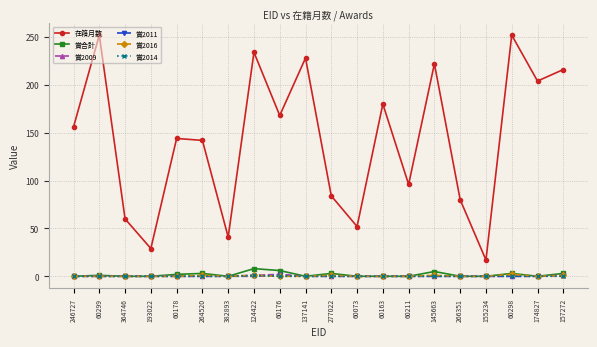

The value of 在籍月数 at 364746 is 60. True or false?

True